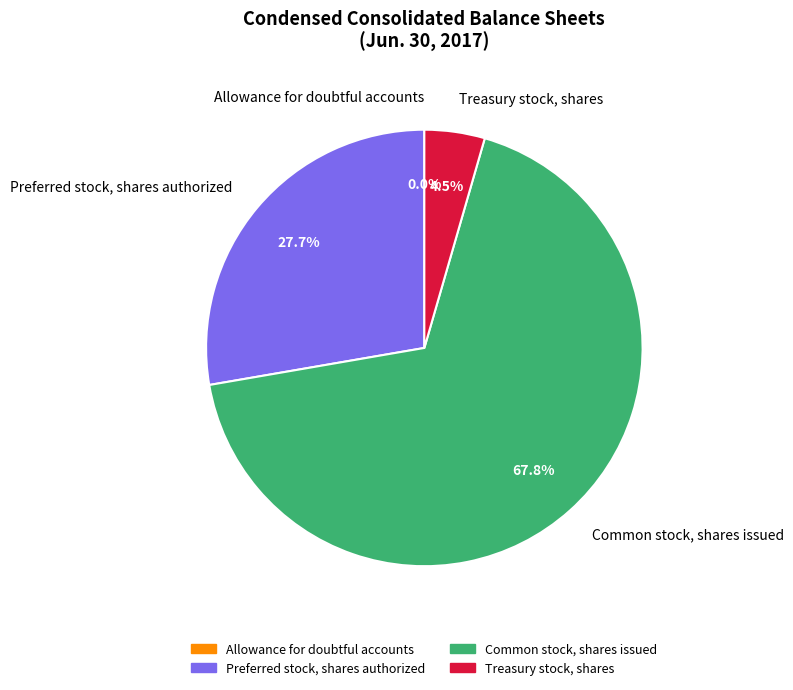

Is it true that Treasury stock, shares is 12% of the pie?

False